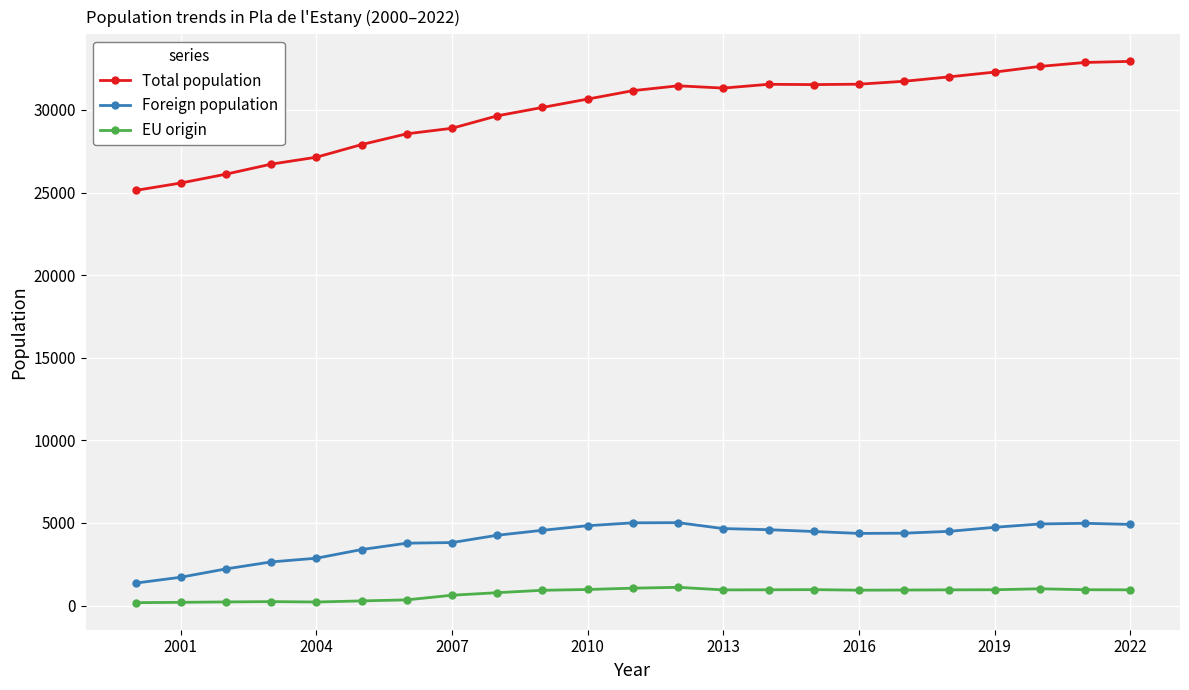

List the series in order of their peak value, lowest first.

EU origin, Foreign population, Total population